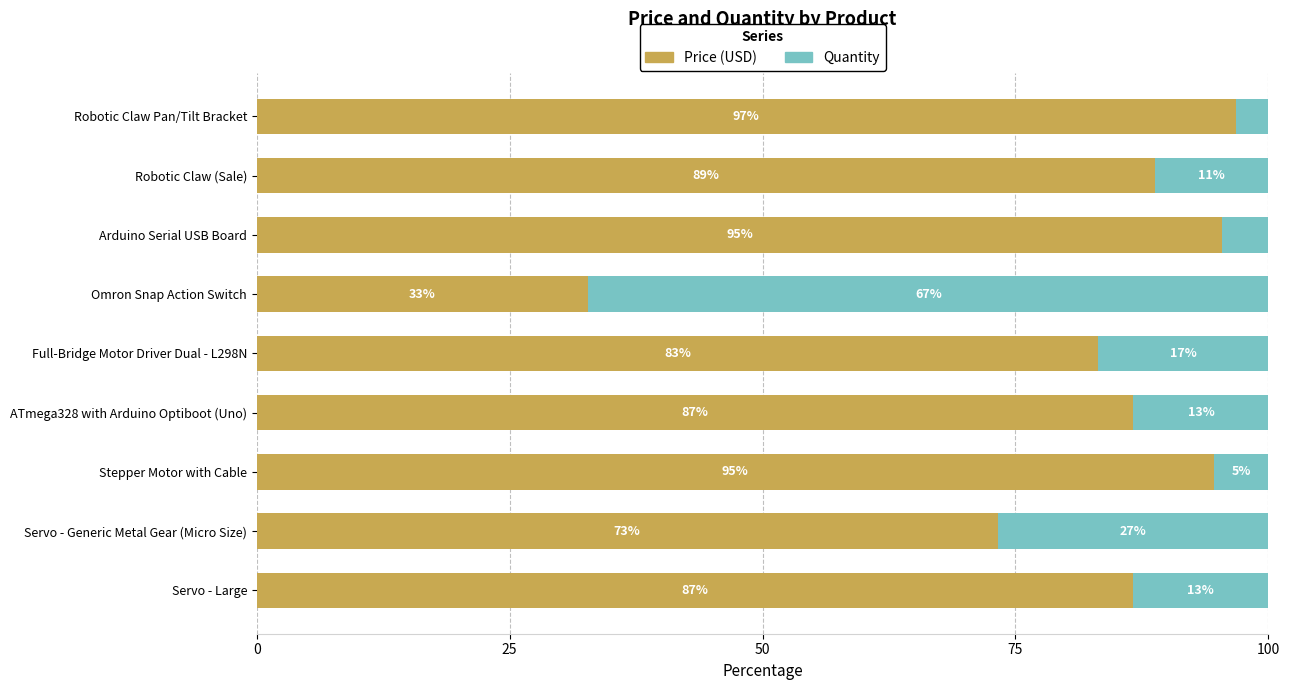

What is the difference between the maximum and minimum values in the Price (USD) series?

64.0